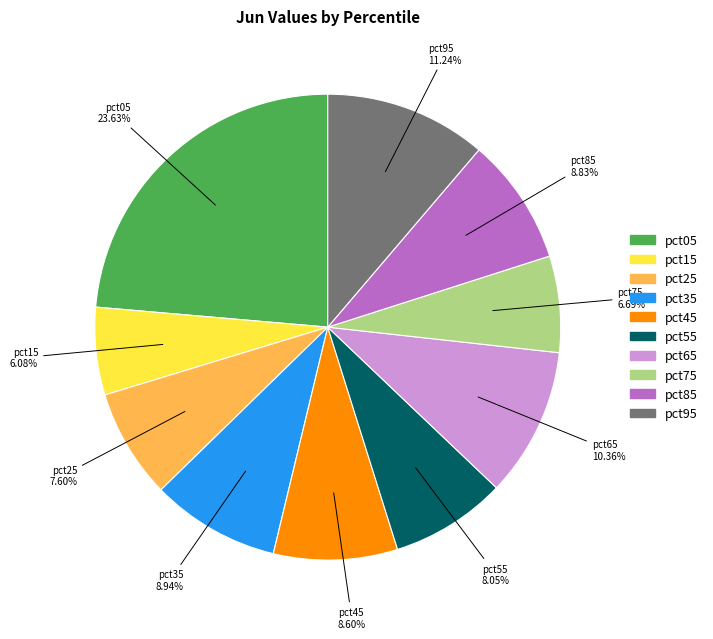

Which slice is the smallest?

pct15